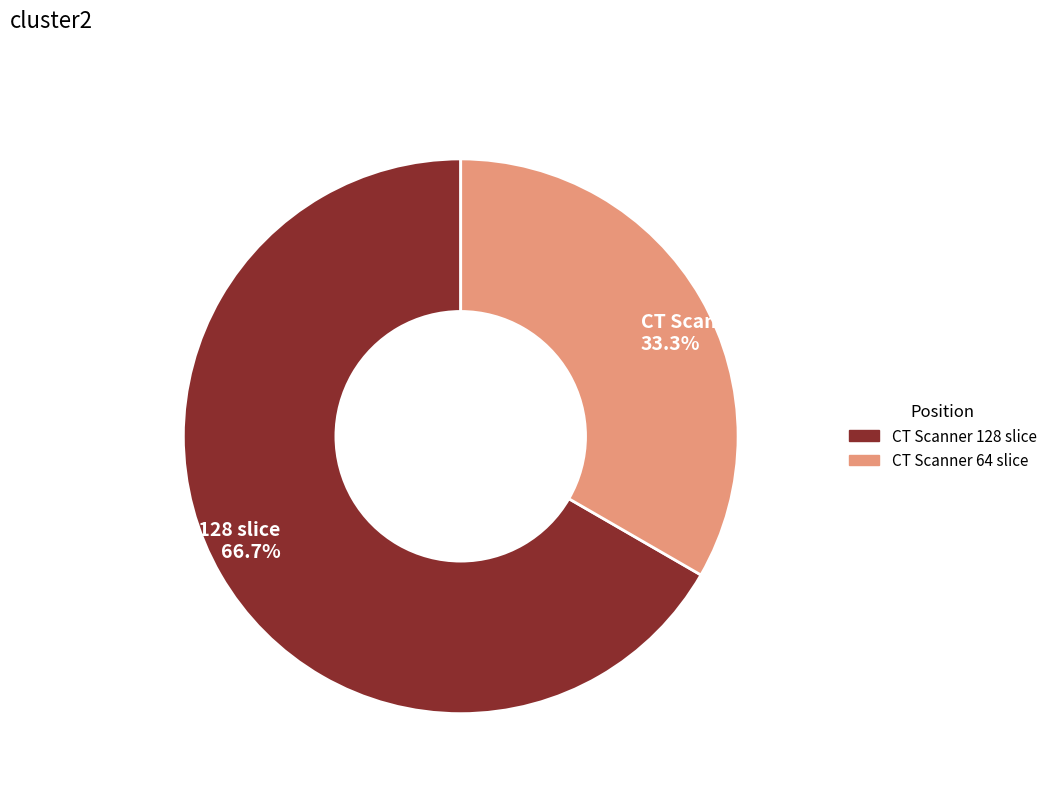

To the nearest percent, what percentage of the pie is CT Scanner 64 slice?

33%